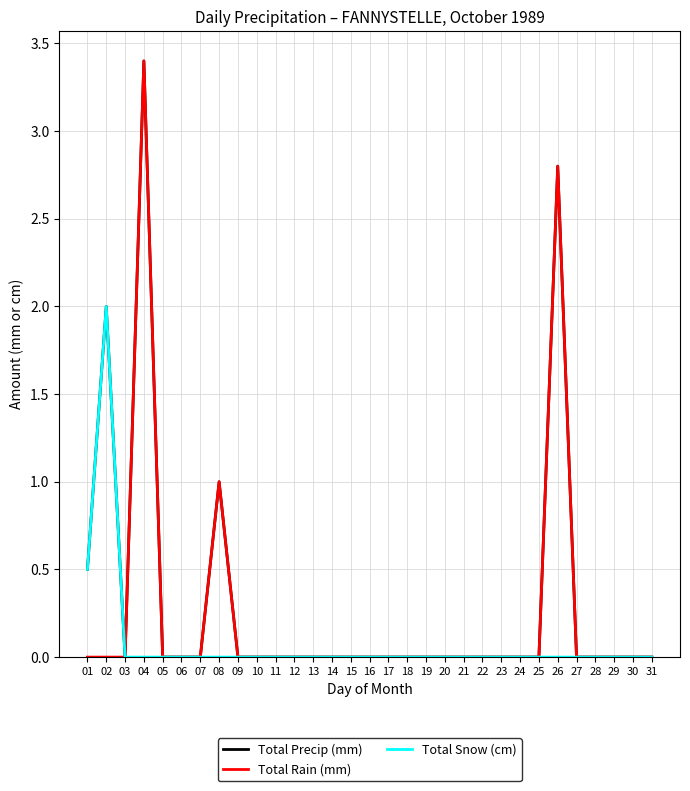

What is the maximum value shown in the chart?

3.4